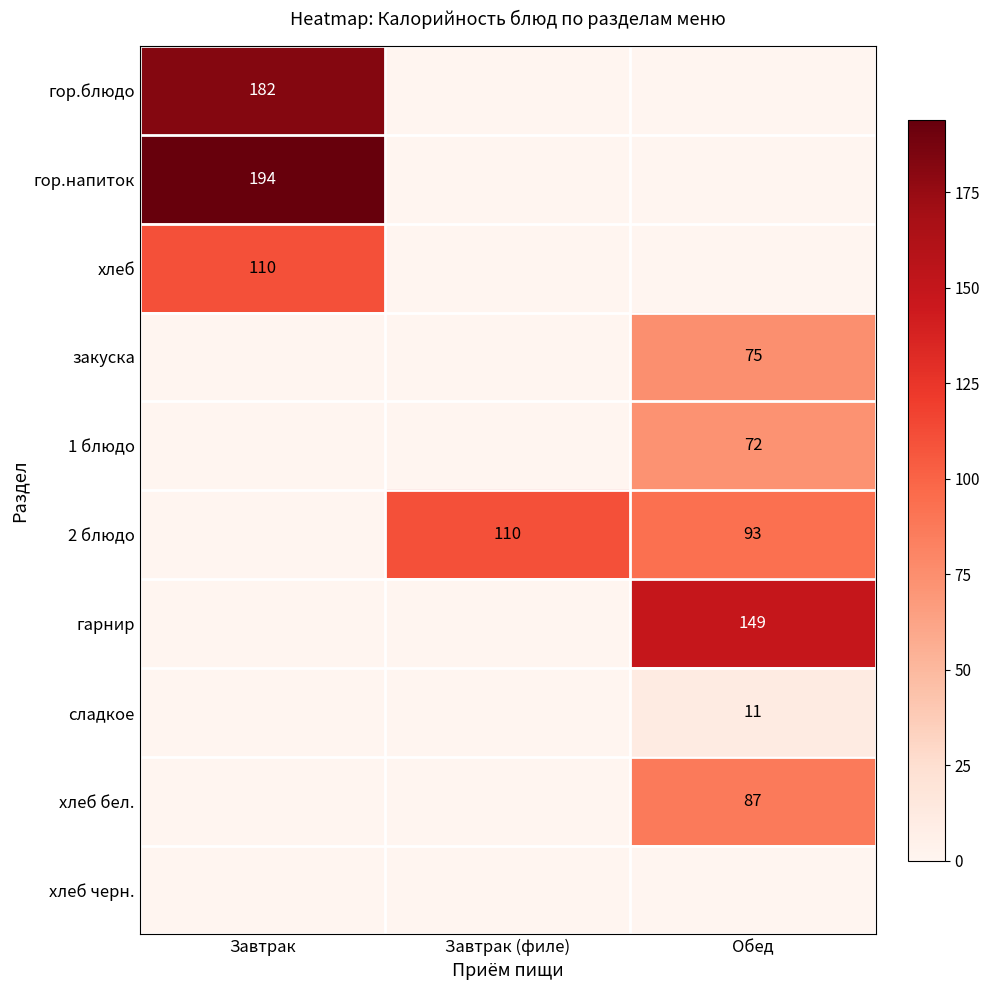

Is it true that гор.блюдо equals 182 at Завтрак?

True